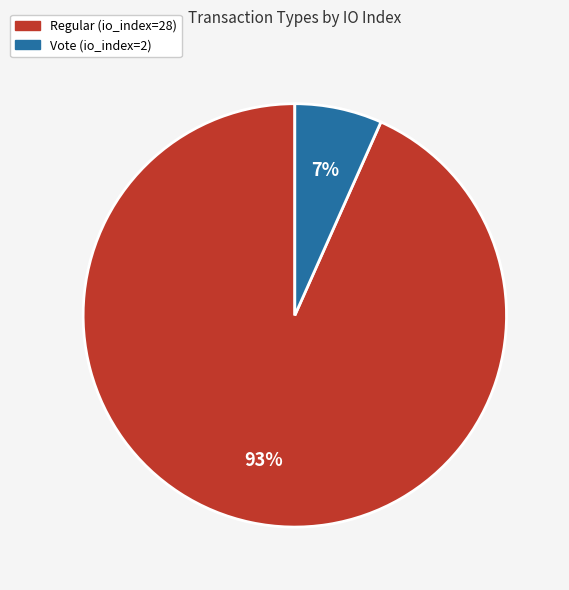

What percentage is the Vote (io_index=2) slice, to the nearest percent?

7%